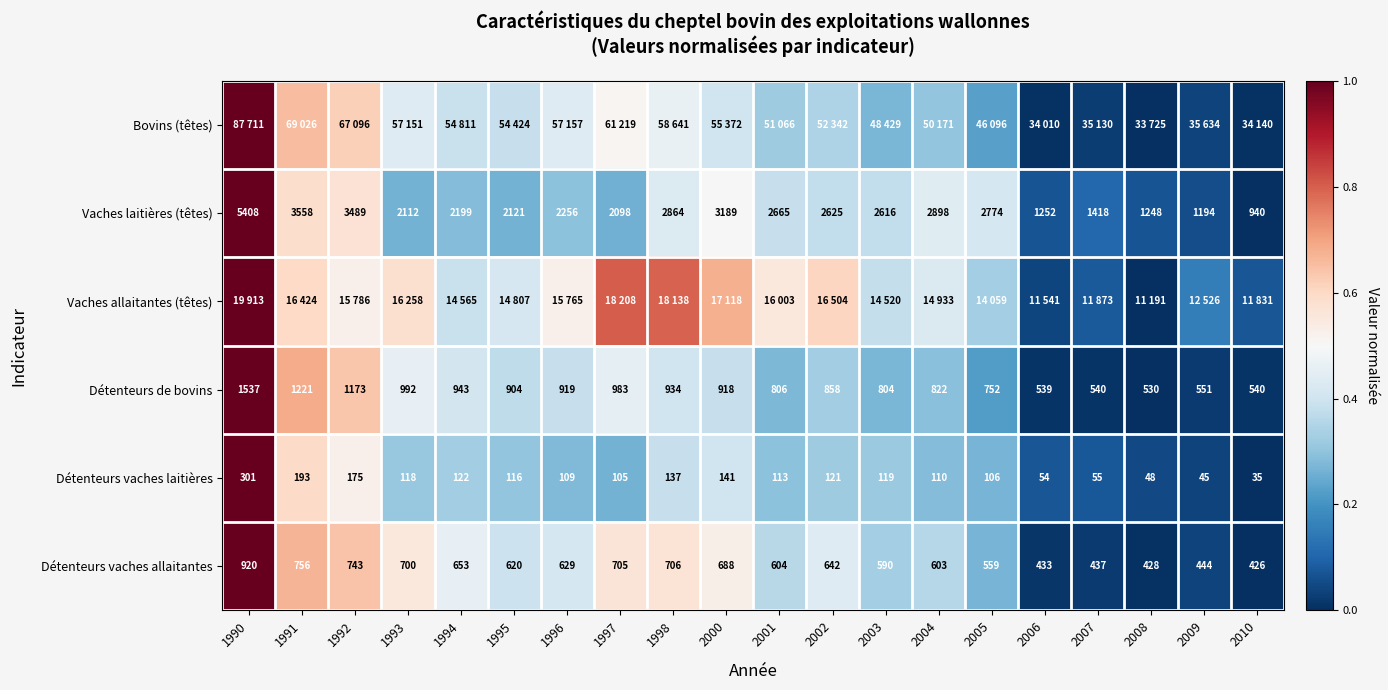

What is the total value across all series at 2006?

0.2